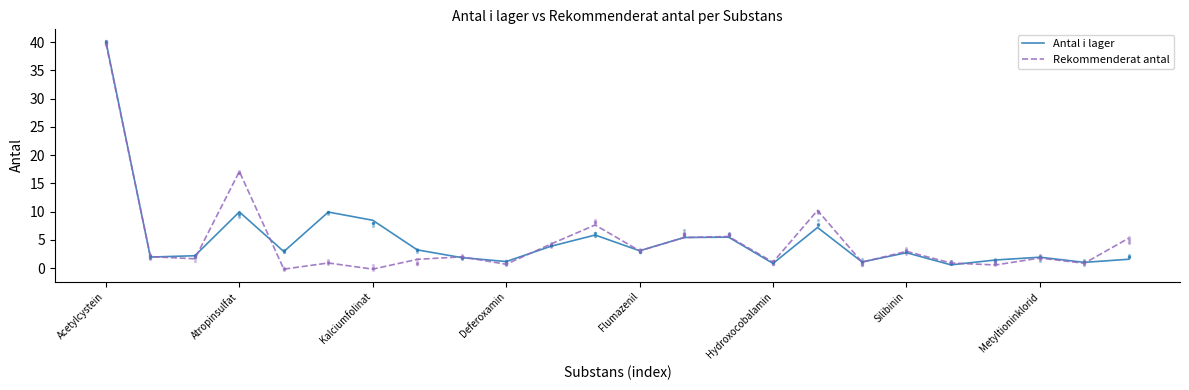

What are all the series names shown in the legend?

Antal i lager, Rekommenderat antal